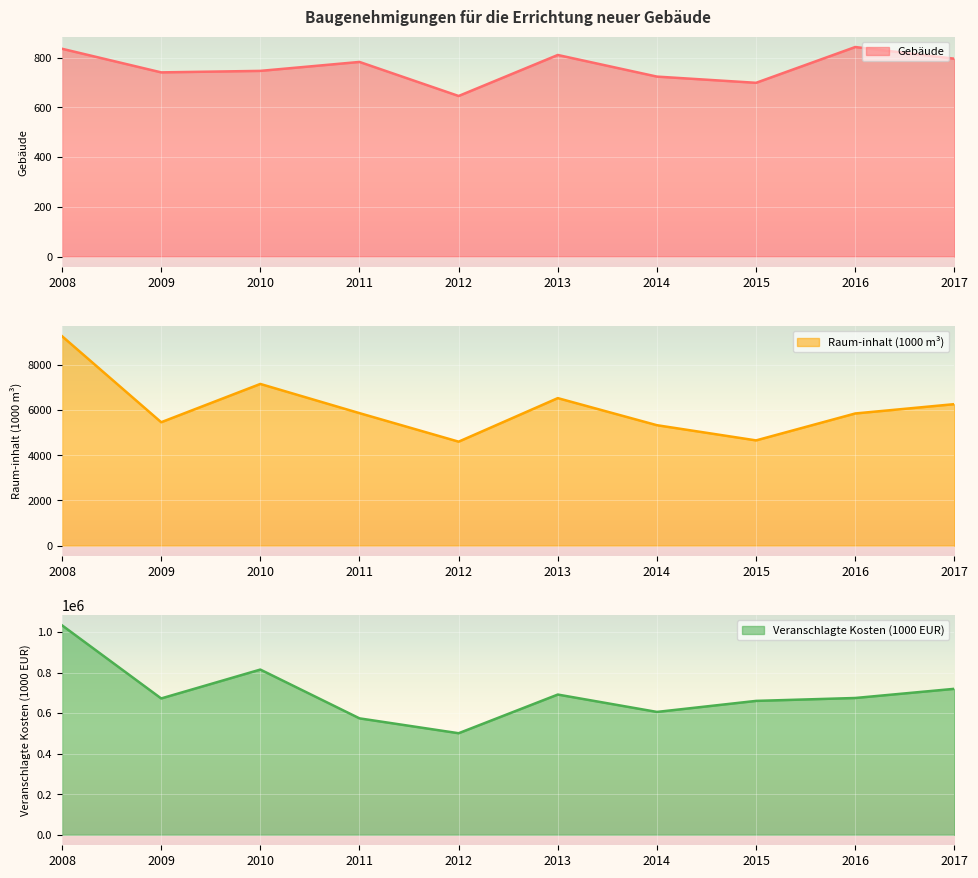

At how many categories does at least one series exceed 791774?

2